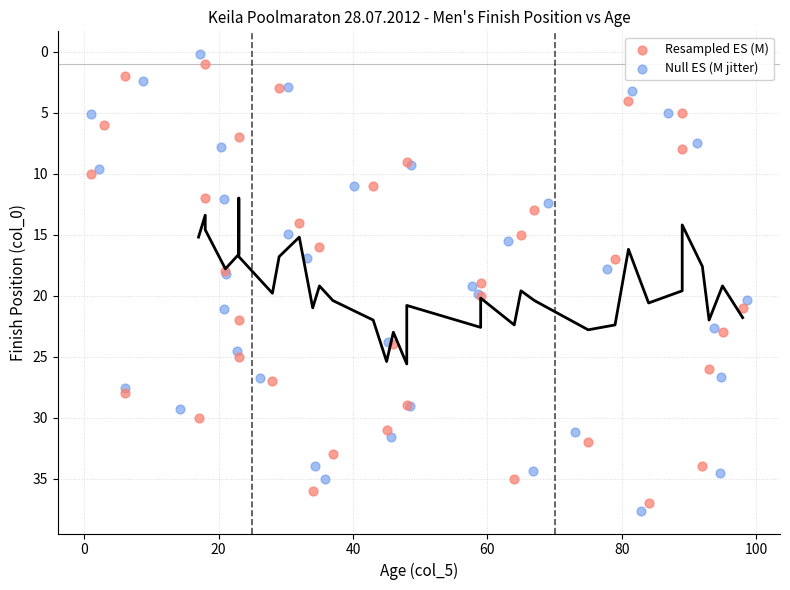

Which series contains the highest Y value?

Null ES (M jitter)